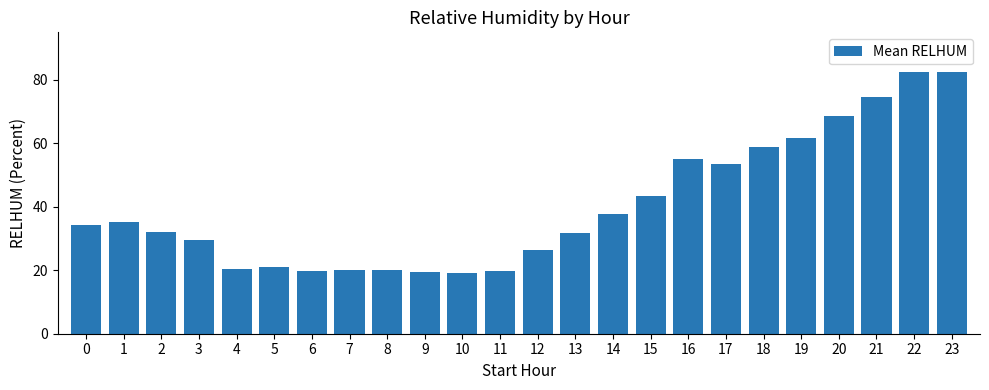

The chart shows a value of 33.6 at 18. True or false?

False